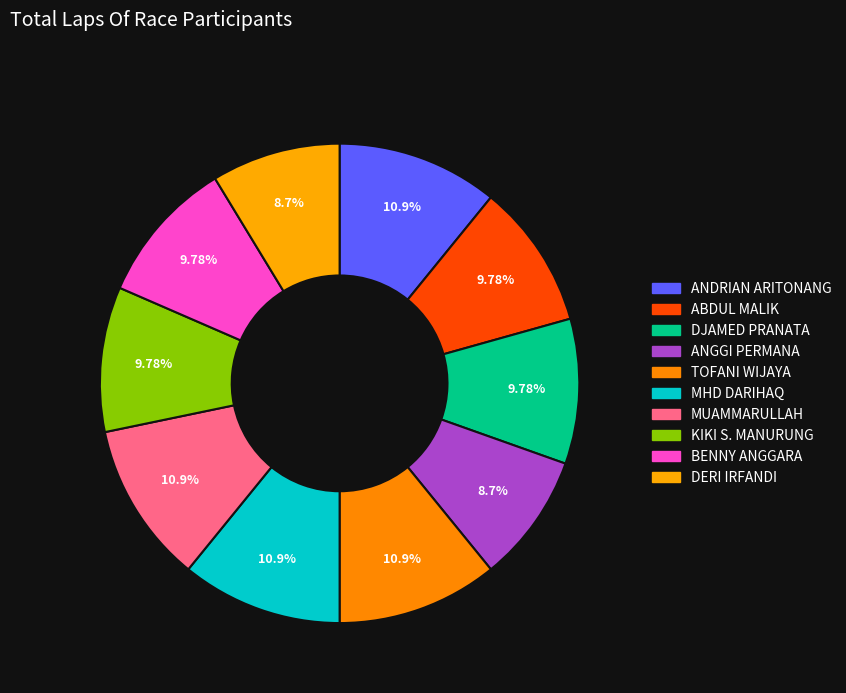

How many slices are in this pie chart?

10